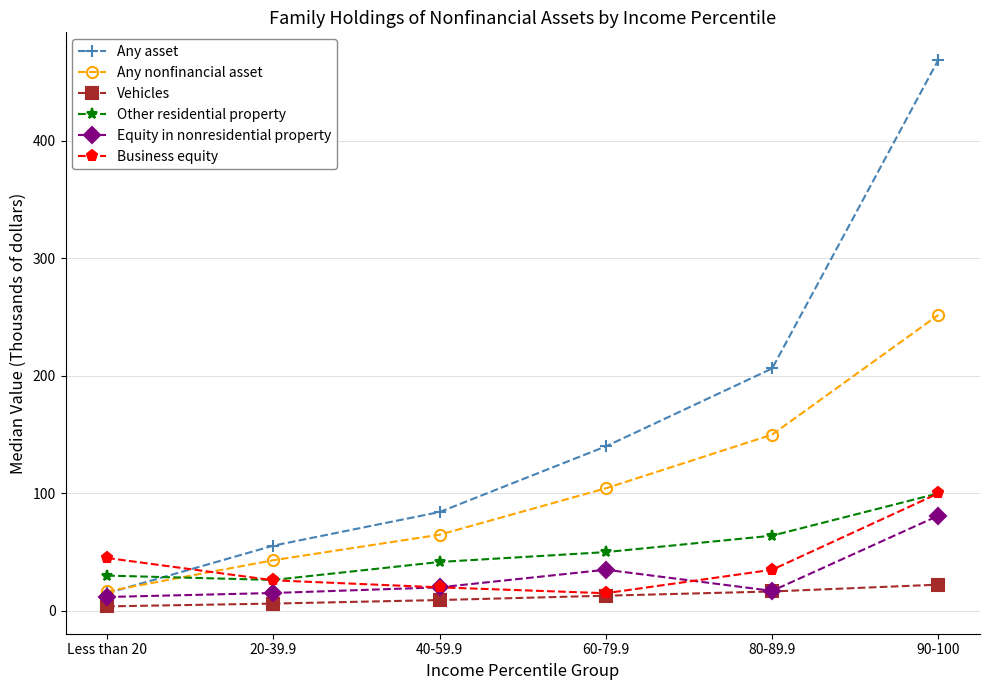

List the labels in order of Any asset value, largest first.

90-100, 80-89.9, 60-79.9, 40-59.9, 20-39.9, Less than 20